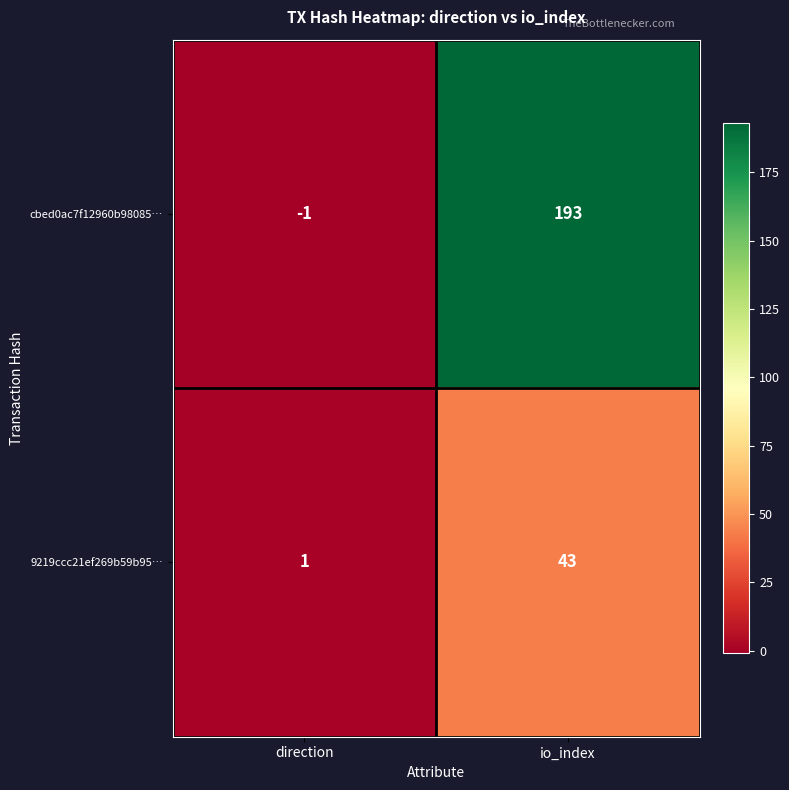

What is the spread (max minus min) of values at io_index?

150